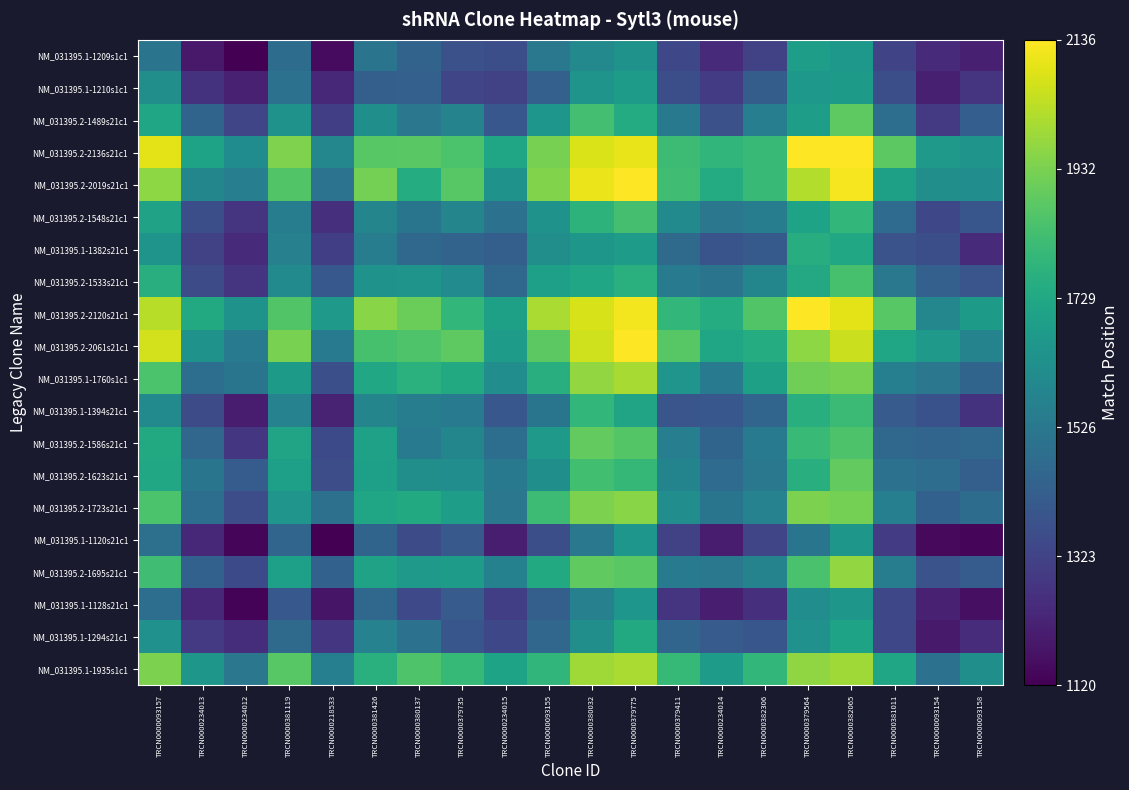

At which category does the chart reach its minimum across all series?

TRCN0000218533